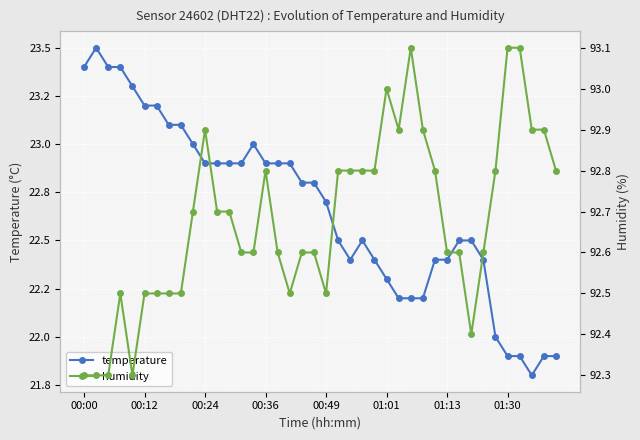

Reading right to left, extract all data points from this chart.

temperature: 21.9	21.9	21.8	21.9	21.9	22.0	22.4	22.5	22.5	22.4	22.4	22.2	22.2	22.2	22.3	22.4	22.5	22.4	22.5	22.7	22.8	22.8	22.9	22.9	22.9	23.0	22.9	22.9	22.9	22.9	23.0	23.1	23.1	23.2	23.2	23.3	23.4	23.4	23.5	23.4
humidity: 92.8	92.9	92.9	93.1	93.1	92.8	92.6	92.4	92.6	92.6	92.8	92.9	93.1	92.9	93.0	92.8	92.8	92.8	92.8	92.5	92.6	92.6	92.5	92.6	92.8	92.6	92.6	92.7	92.7	92.9	92.7	92.5	92.5	92.5	92.5	92.3	92.5	92.3	92.3	92.3